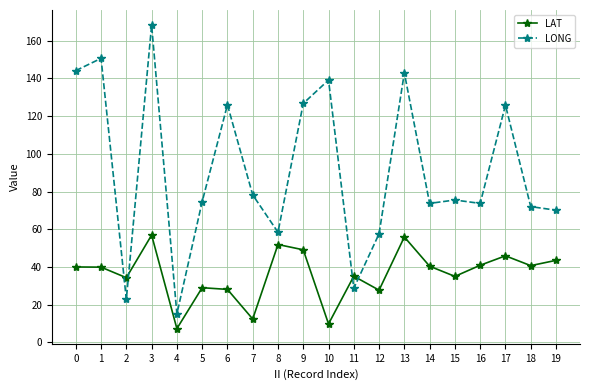

Rank the series at 10 from lowest to highest value.

LAT, LONG